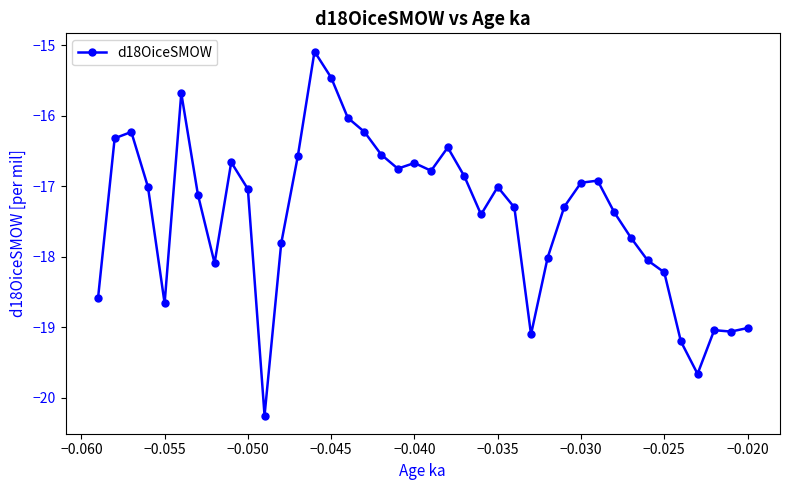

True or false: there are more than 1 points higher than both neighbors.

True